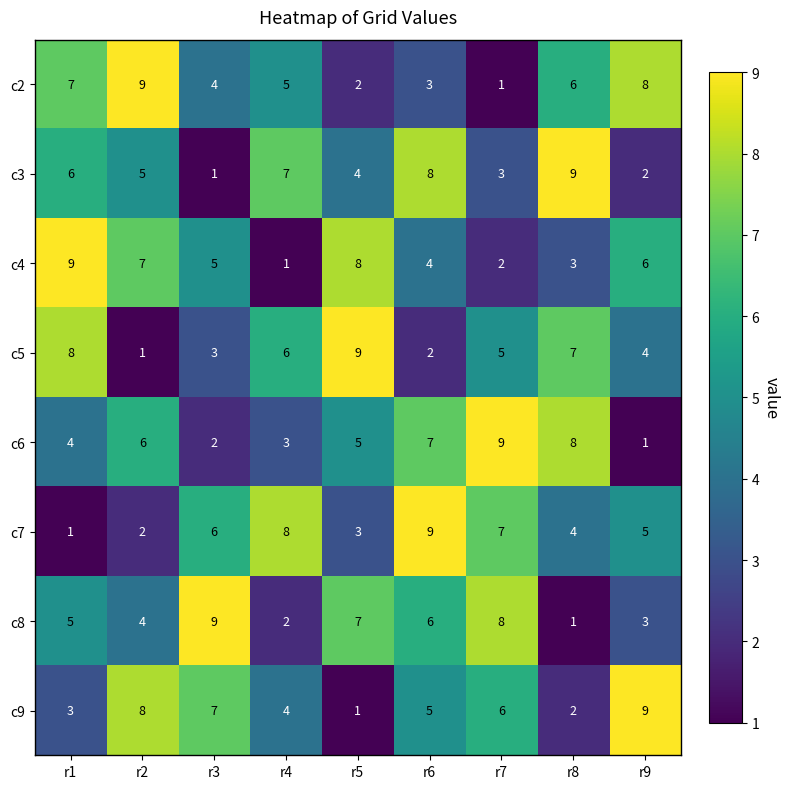

Where is c5 nearest to the value 5?

r7